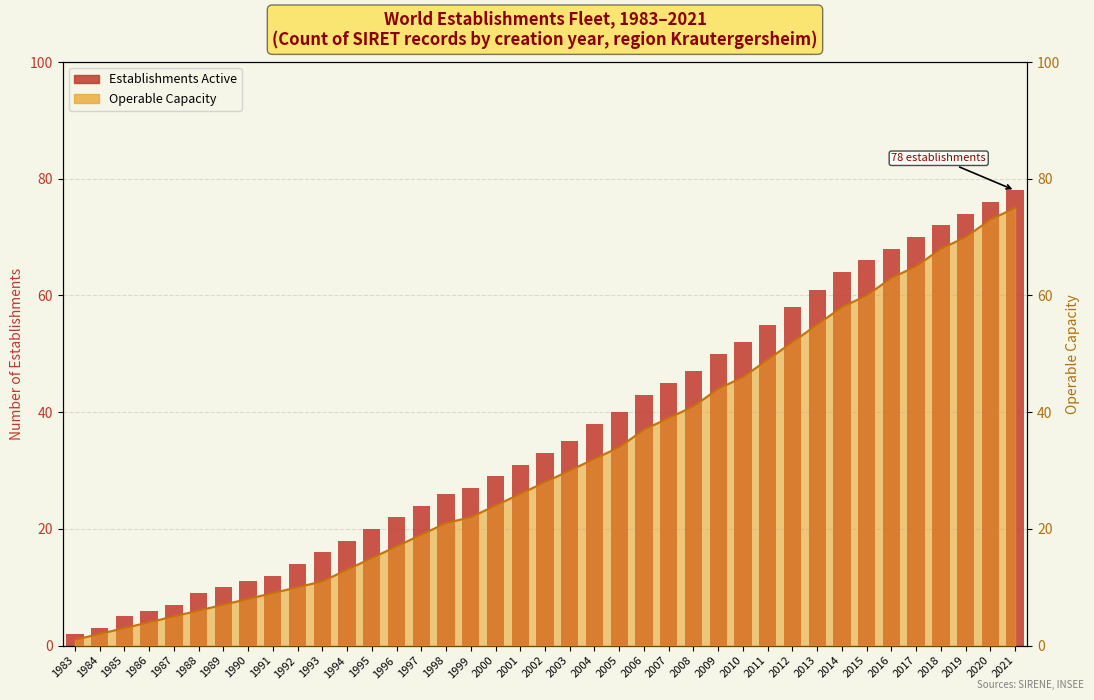

True or false: the data shows 9 at 1988.

True